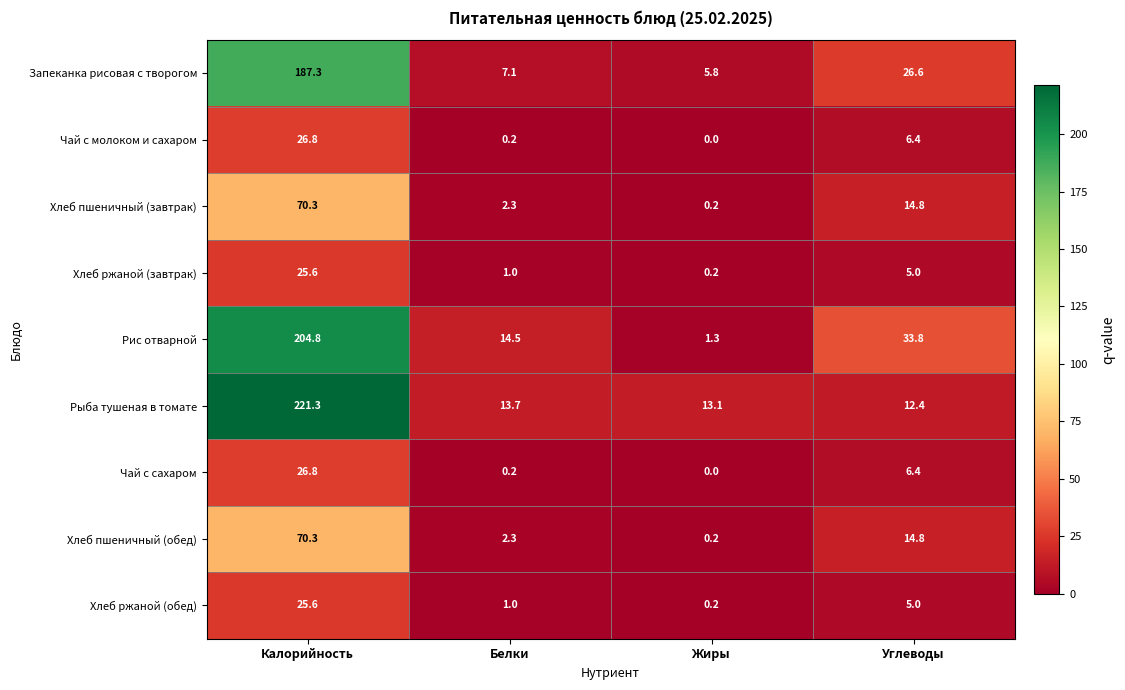

Which category has the lowest value across all series?

Жиры